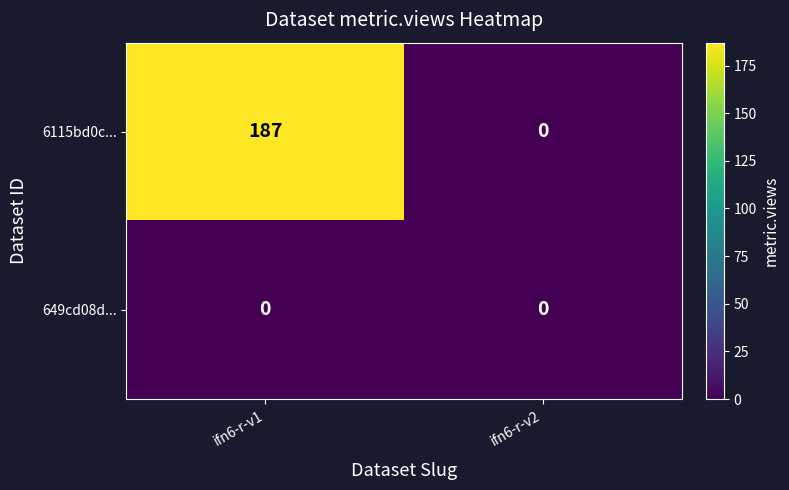

Is it true that 6115bd0c... equals 300 at ifn6-r-v1?

False